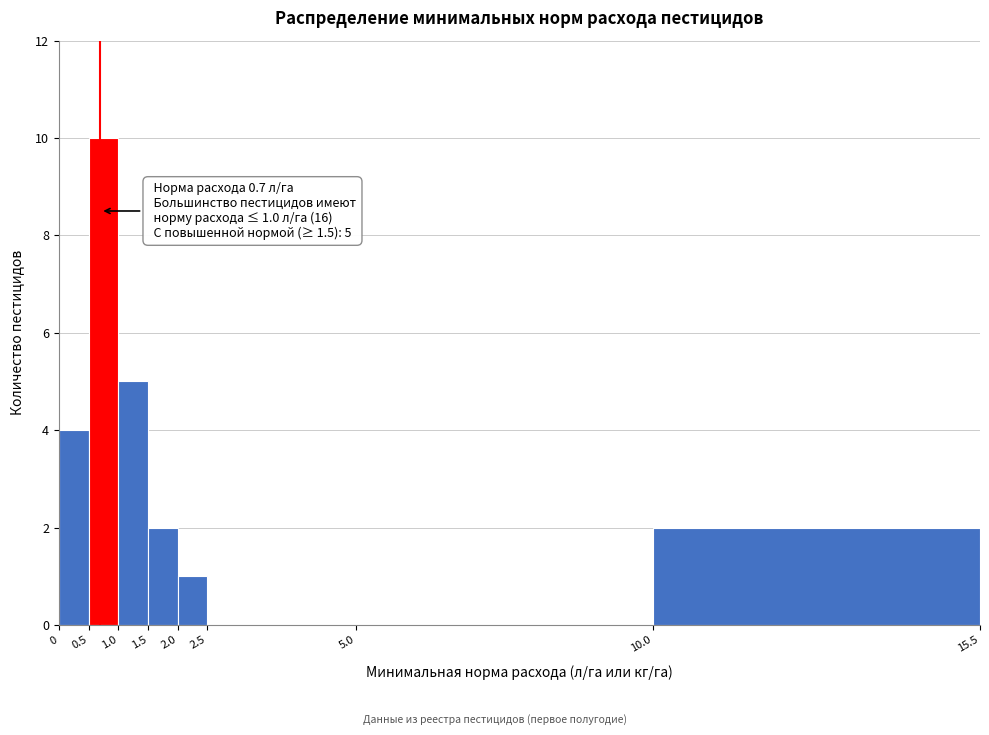

Which range on the x-axis has the tallest bar?

0.5 to 1.0